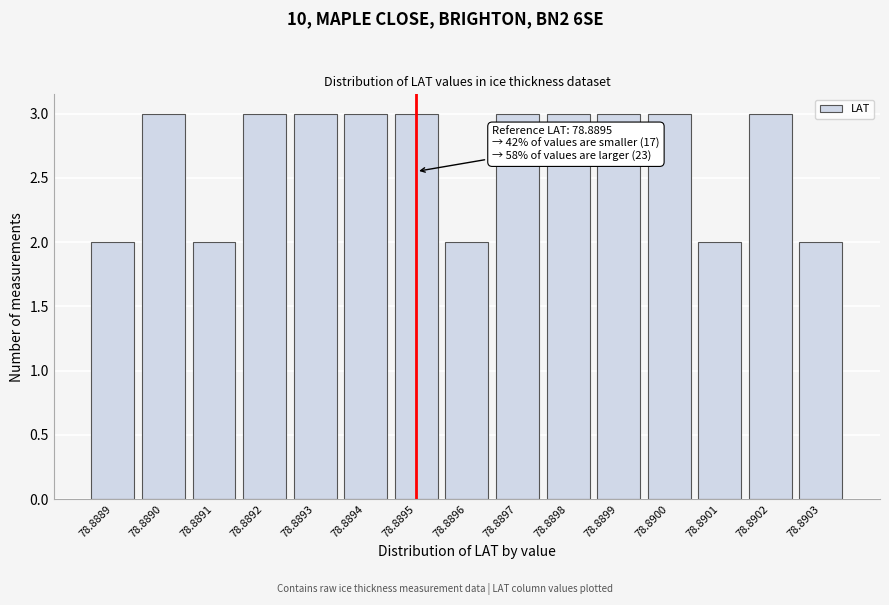

Reading left to right, transcribe all the data shown in this chart.

78.8889=2	78.8890=3	78.8891=2	78.8892=3	78.8893=3	78.8894=3	78.8895=3	78.8896=2	78.8897=3	78.8898=3	78.8899=3	78.8900=3	78.8901=2	78.8902=3	78.8903=2